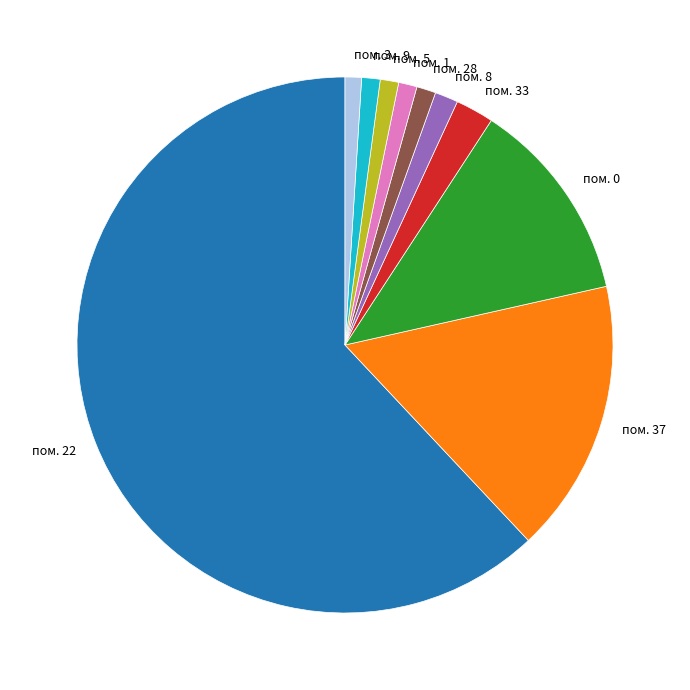

True or false: пом. 33 accounts for 15% of the total.

False